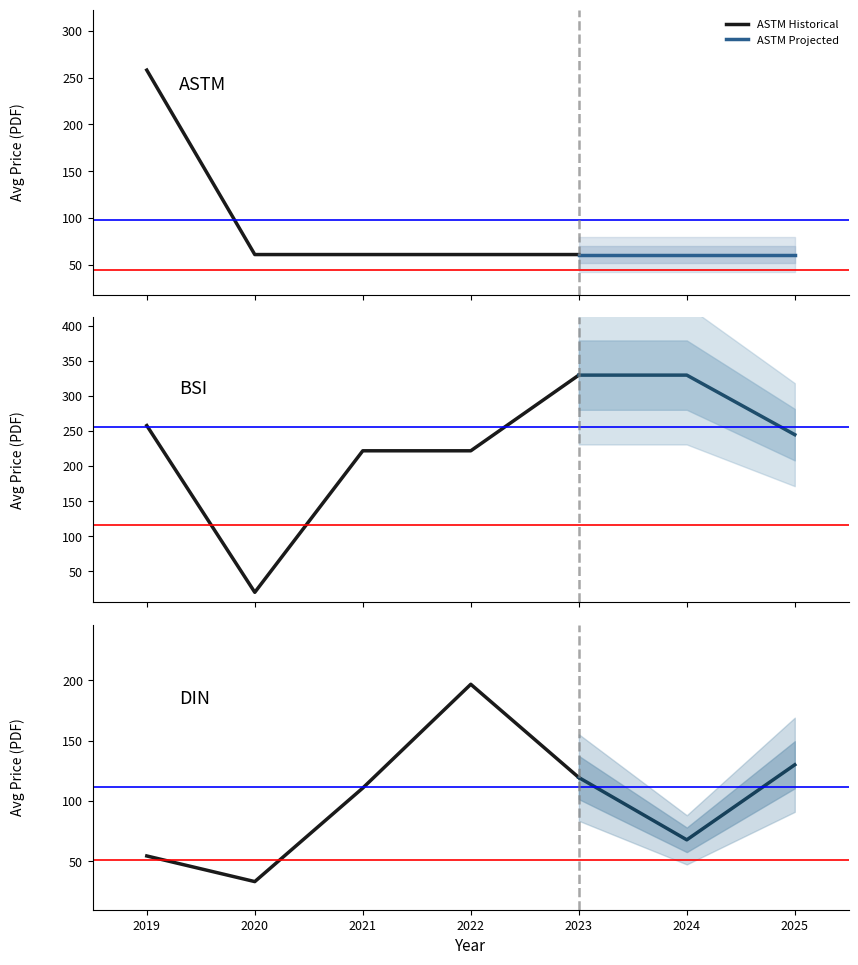

Is this an area chart (filled region under the line)?

No